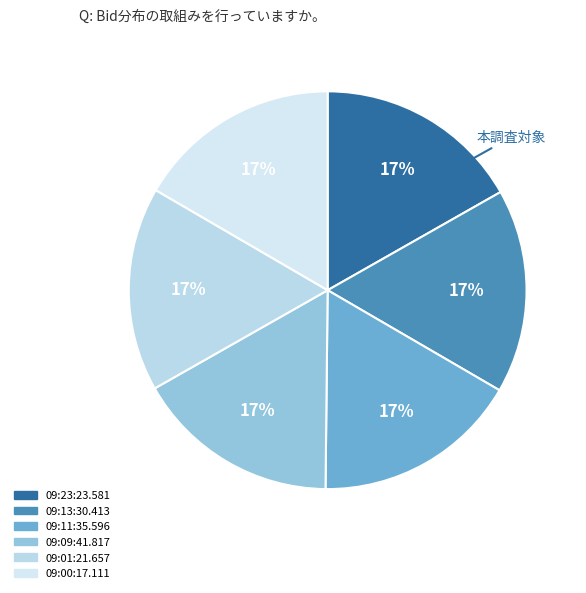

How many segments does this pie chart have?

6